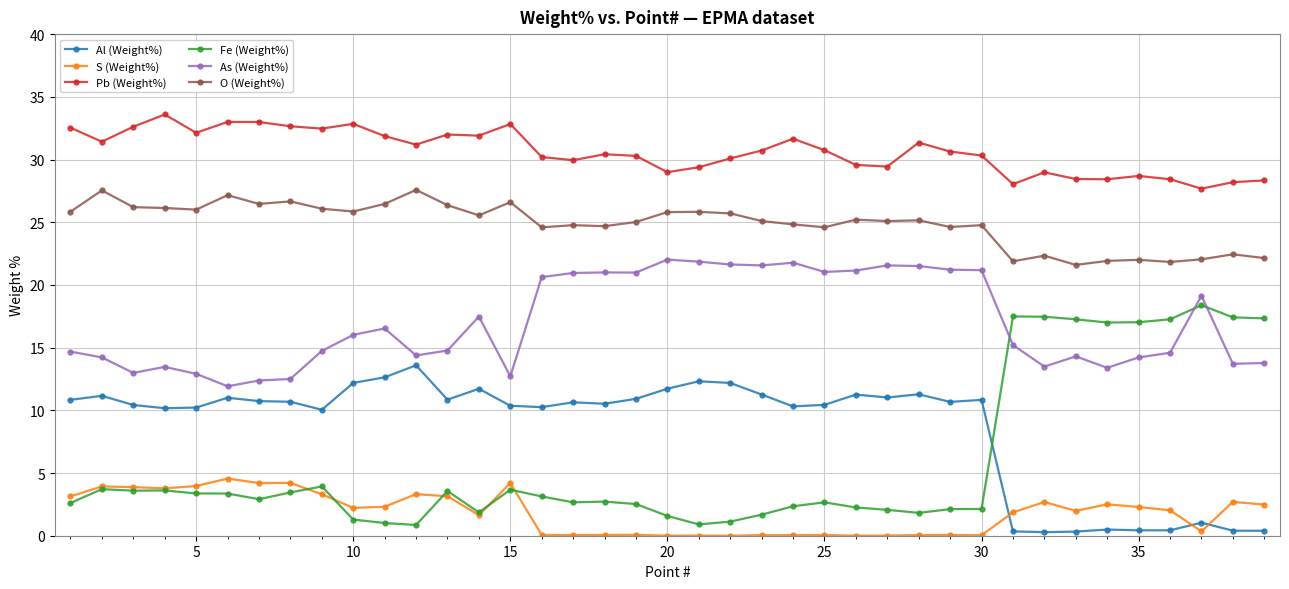

How many lines are shown in the chart?

6